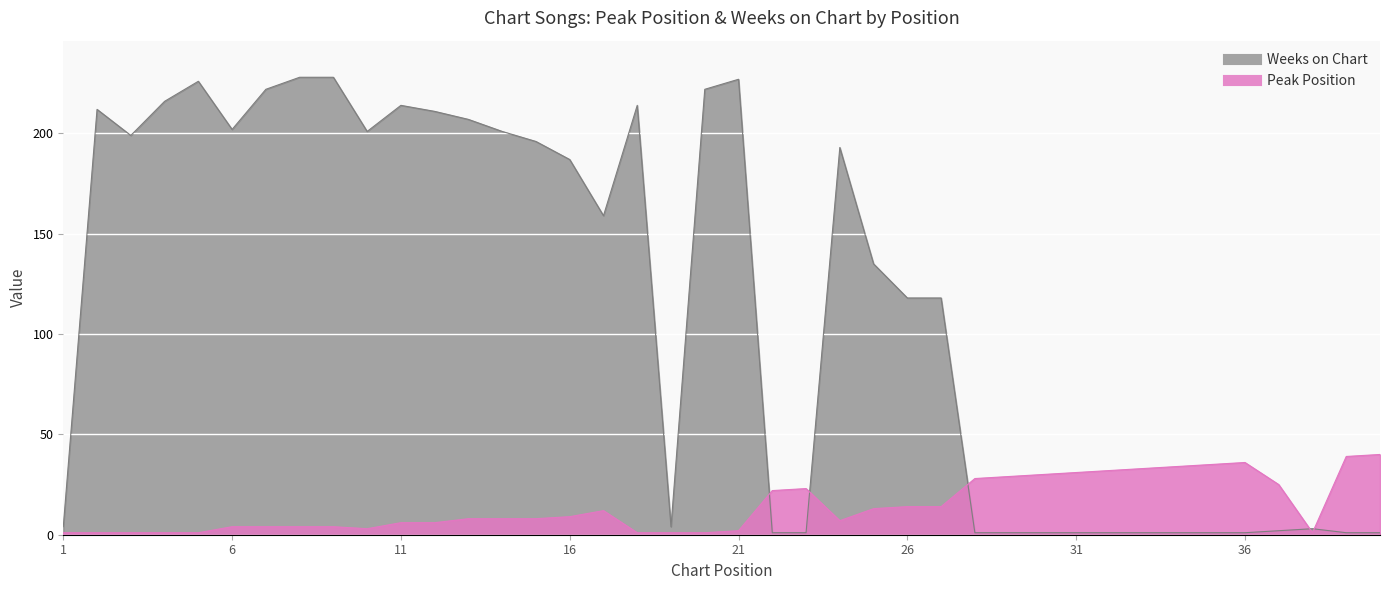

True or false: Peak Position and Weeks on Chart cross at least once.

True